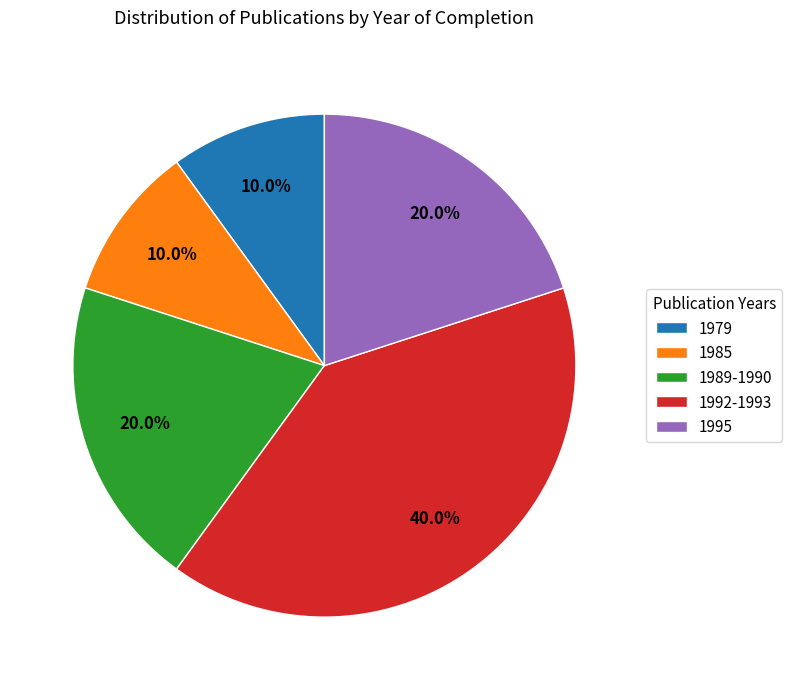

How many segments does this pie chart have?

5